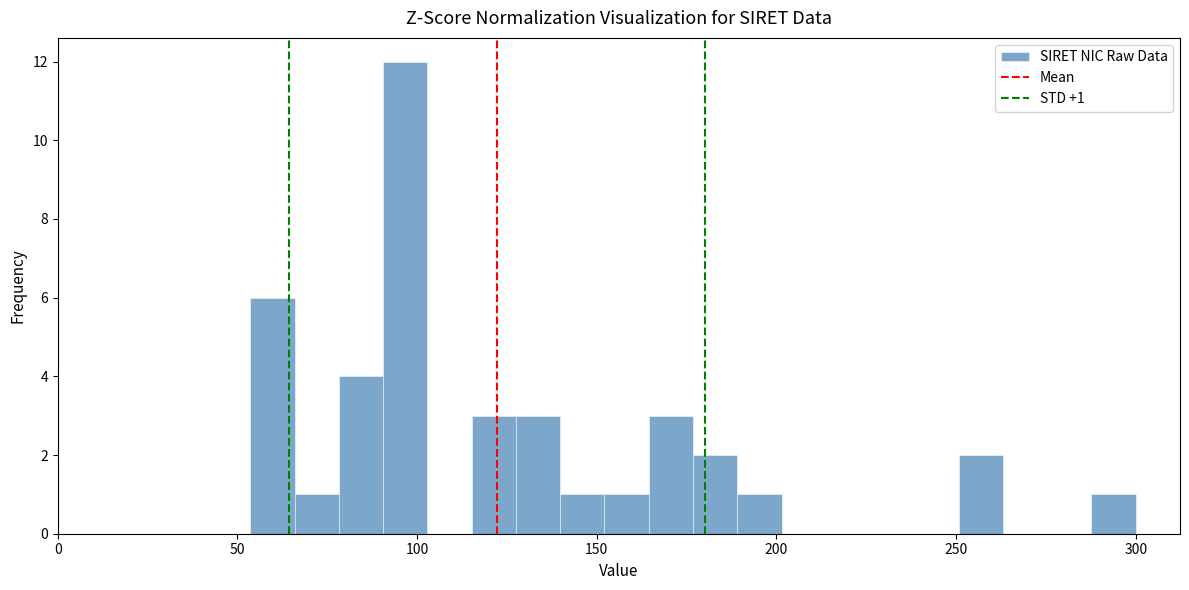

Around what value on the x-axis is the tallest bar? Give the approximate position of its centre, as read against the axis.

95